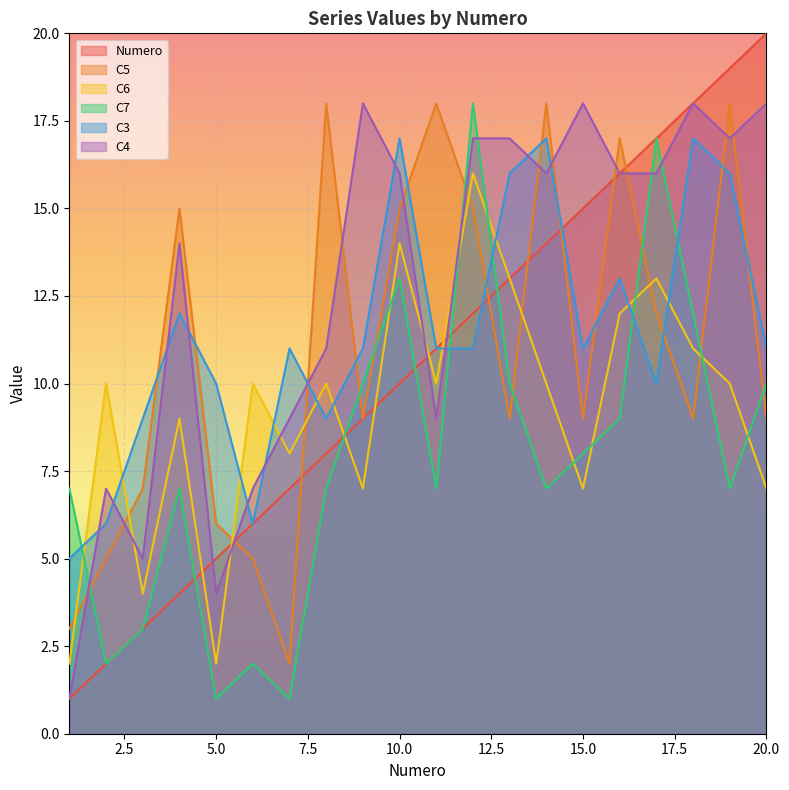

What is the average value of the Numero series?

10